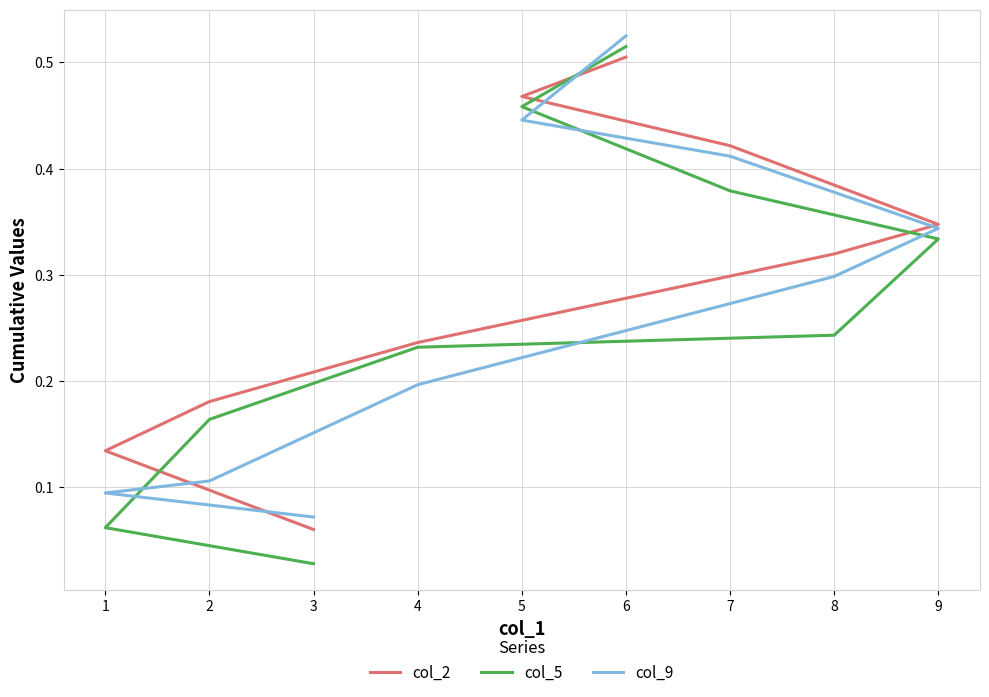

Is it true that col_9 equals 0.1 at 5?

False